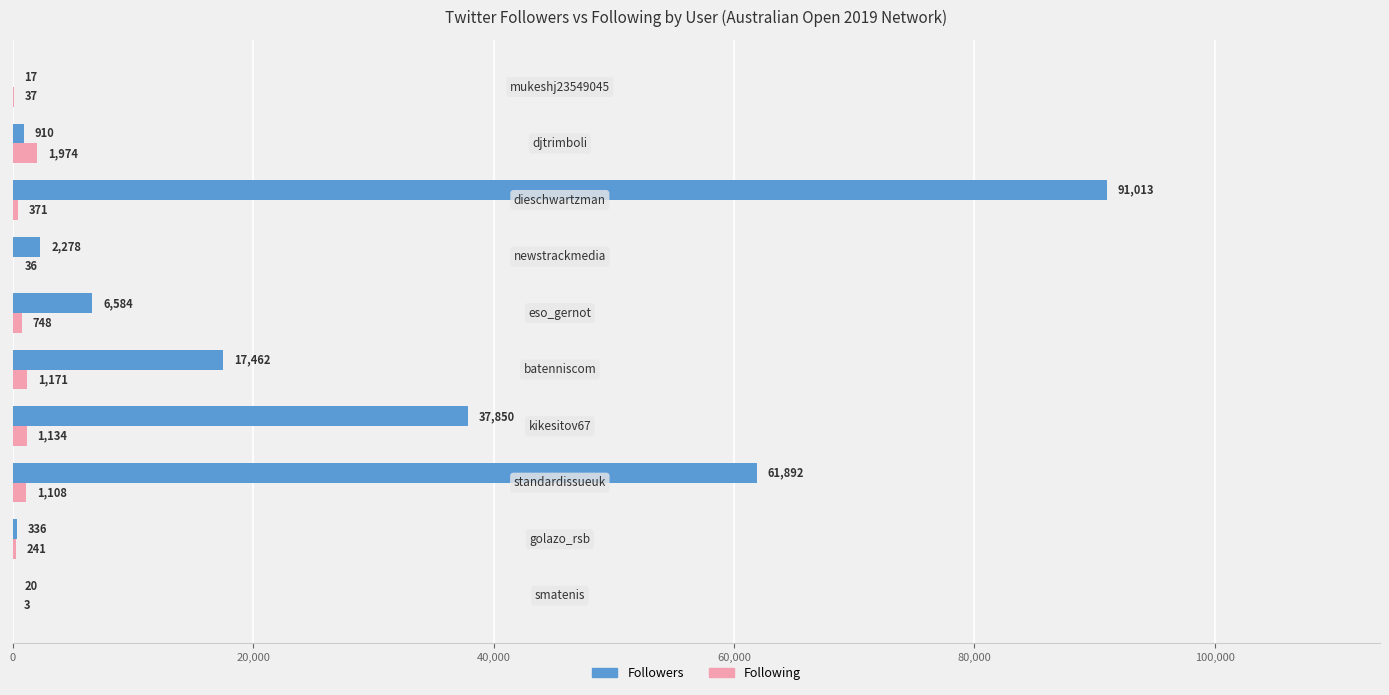

What is the sum of all Followers values?

218362